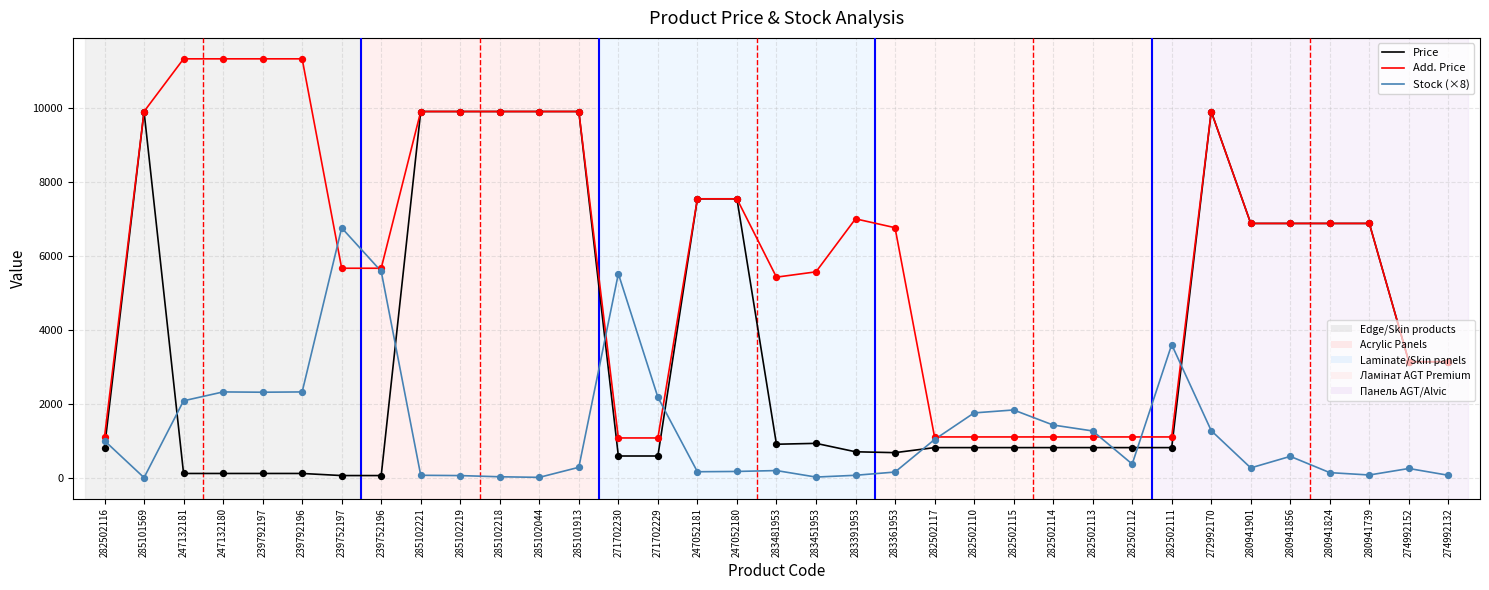

At which category is the sum across all series the highest?

272992170